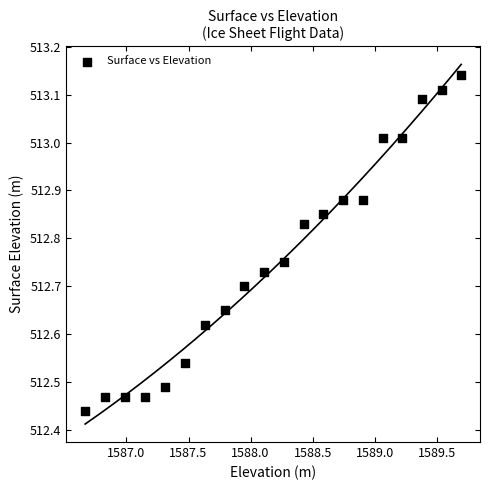

What is the range of X values (max minus min)?

3.0